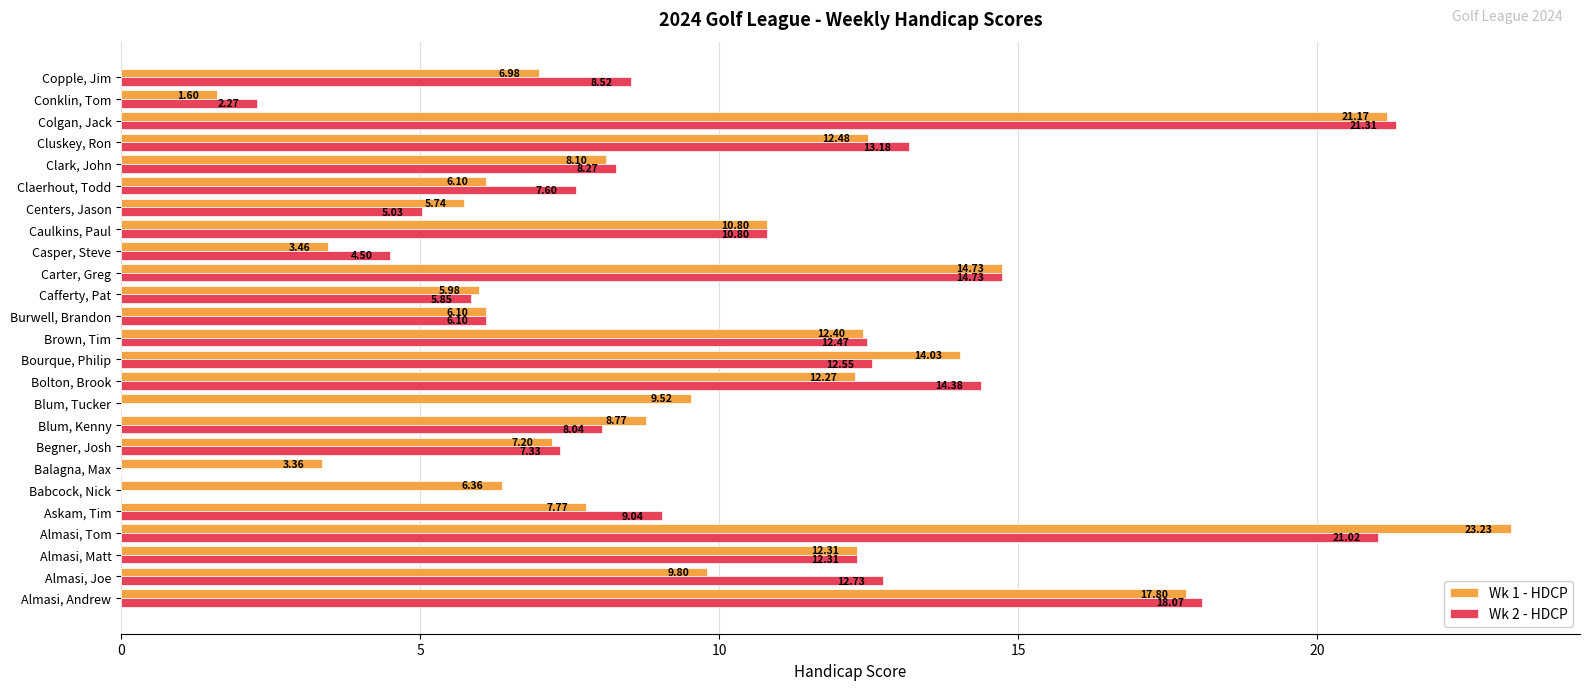

Which series changed the most between Babcock, Nick and Caulkins, Paul?

Wk 2 - HDCP